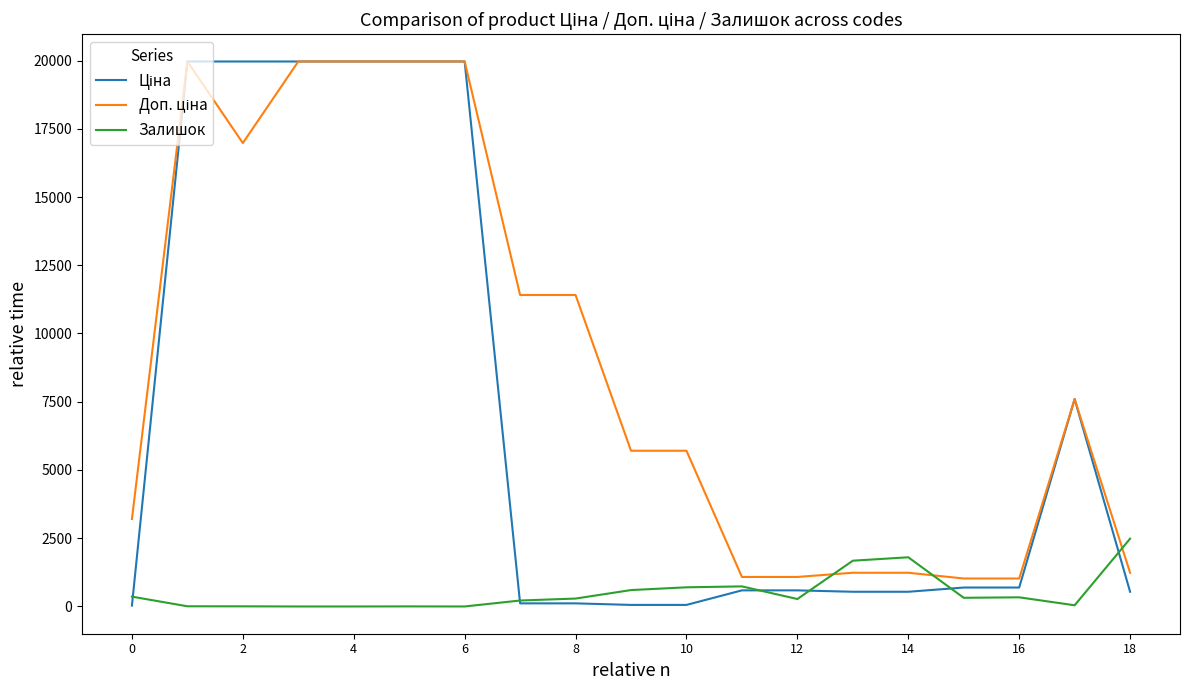

What is the maximum value shown in the chart?

19964.2